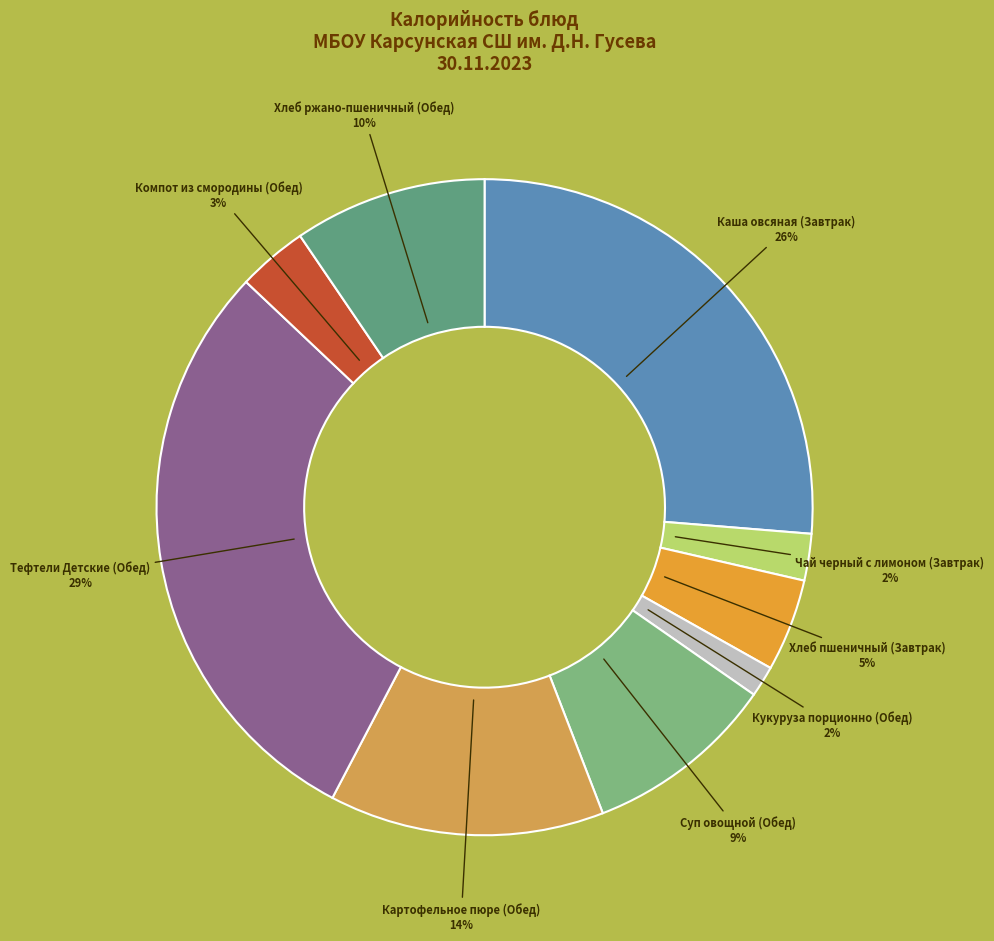

To the nearest percent, what percentage of the pie is Хлеб пшеничный (Завтрак)?

5%